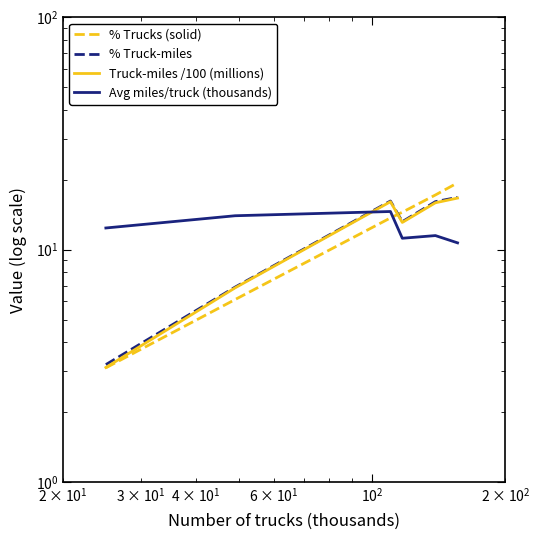

What is the maximum value shown in the chart?

19.4